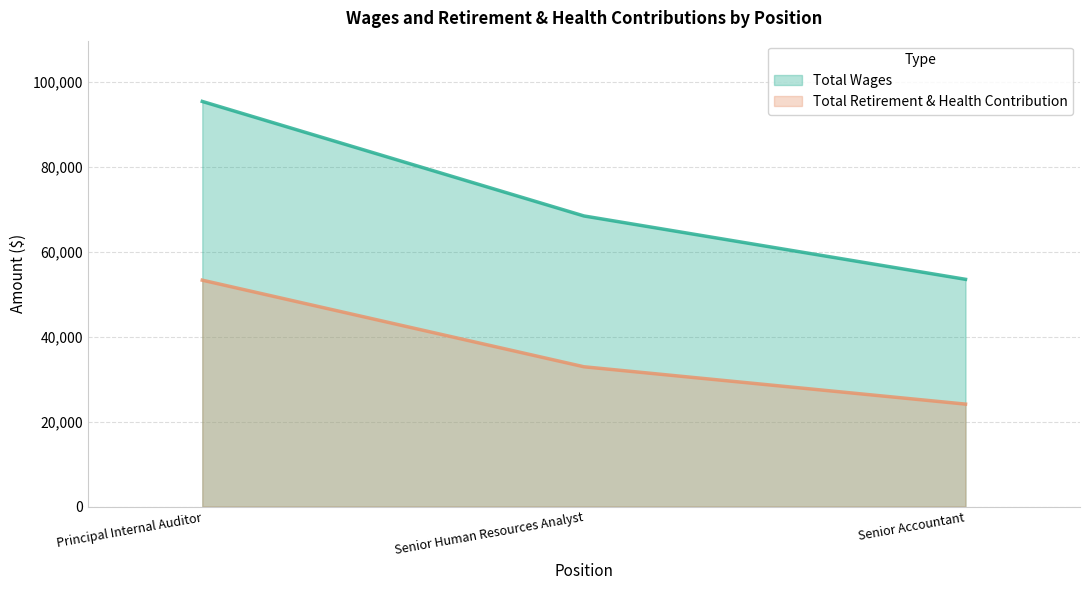

Reading left to right, list all the values displayed in this chart.

Total Wages: 95355	68403	53486
Total Retirement & Health Contribution: 53286	32905	24114